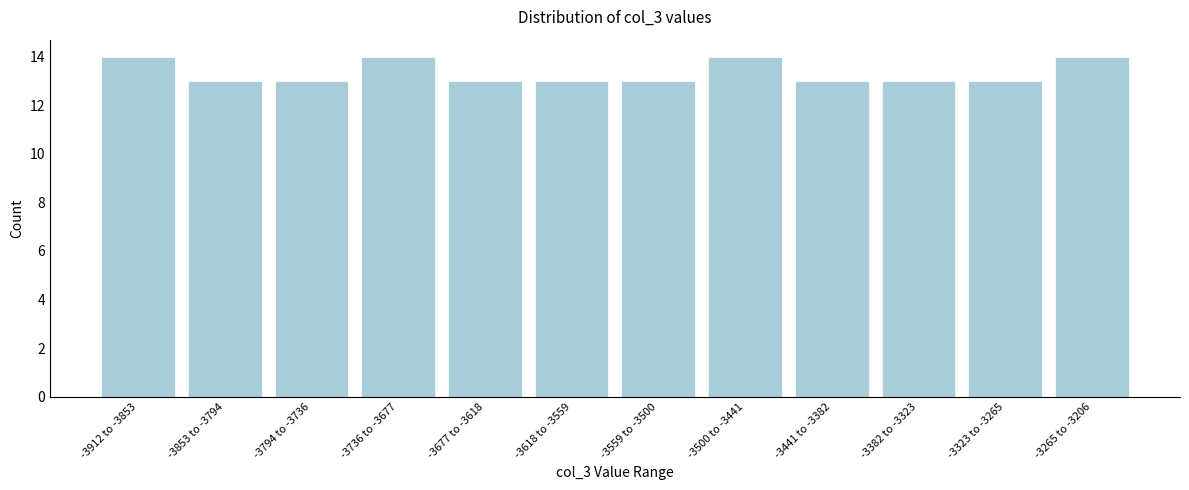

Reading left to right, transcribe all the data shown in this chart.

14	13	13	14	13	13	13	14	13	13	13	14